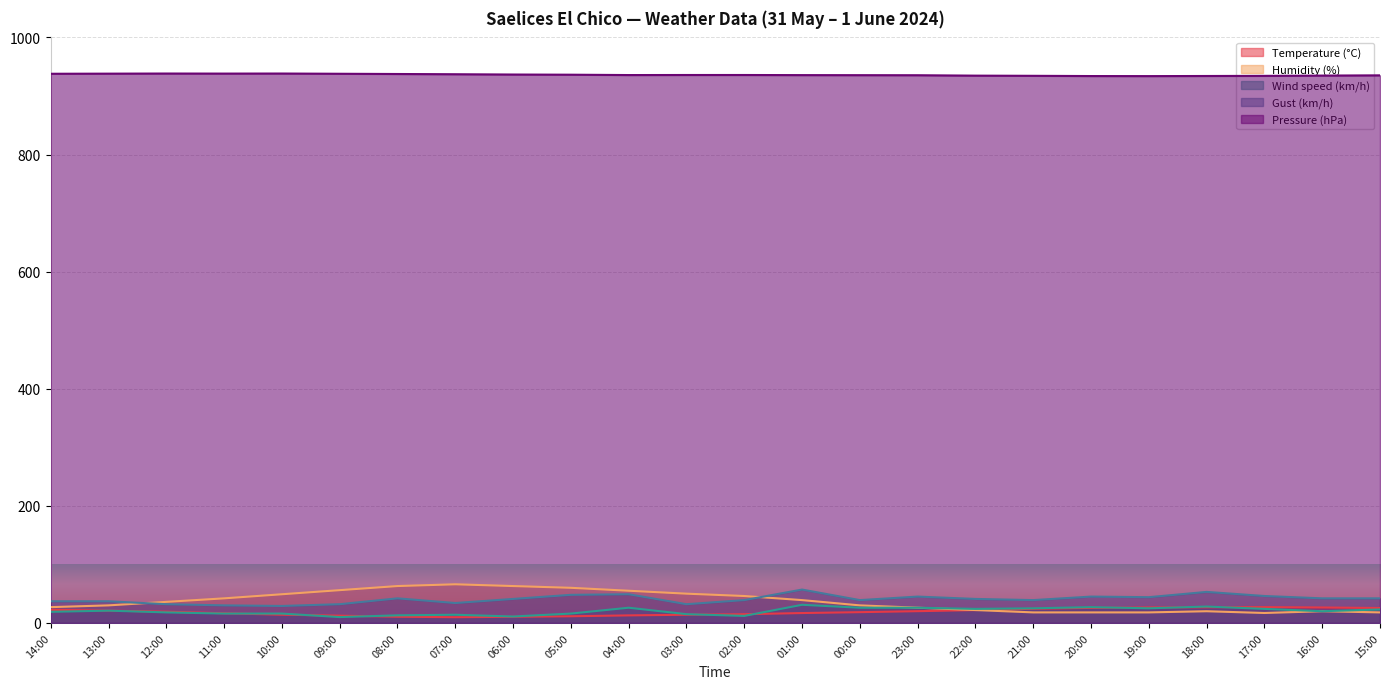

Which series has the largest total across all categories?

Pressure (hPa)